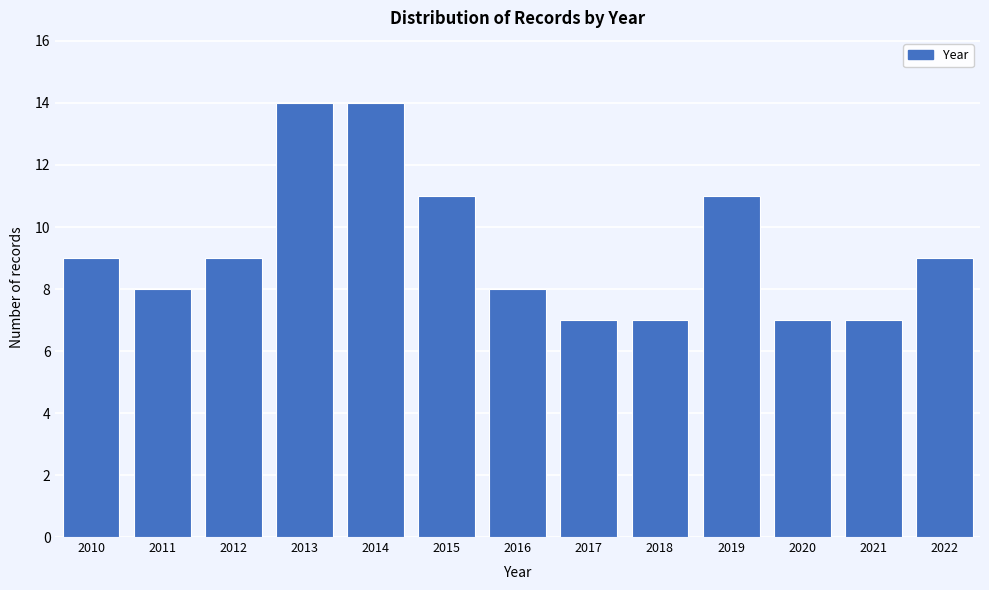

What is the height of the bar covering 2018.5 to 2019.5 on the x-axis? The values are not printed on the chart, so give them approximately, as read against the axis.

11